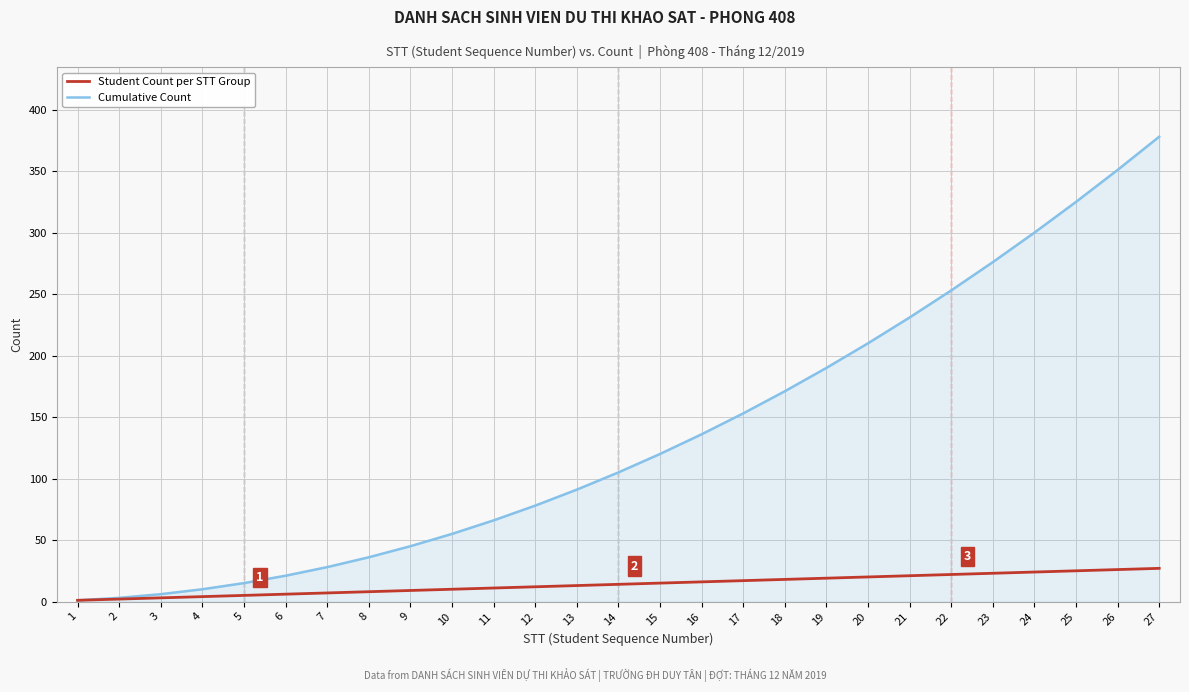

Count the number of categories in the chart.

27